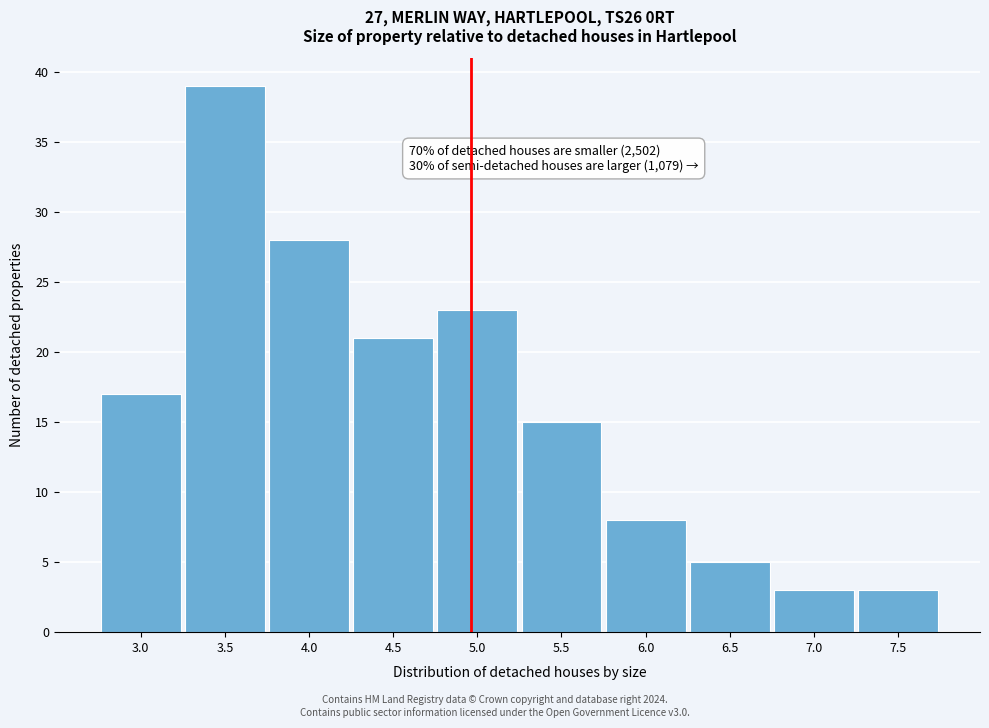

Reading left to right, what are all the values shown in this chart?

17	39	28	21	23	15	8	5	3	3